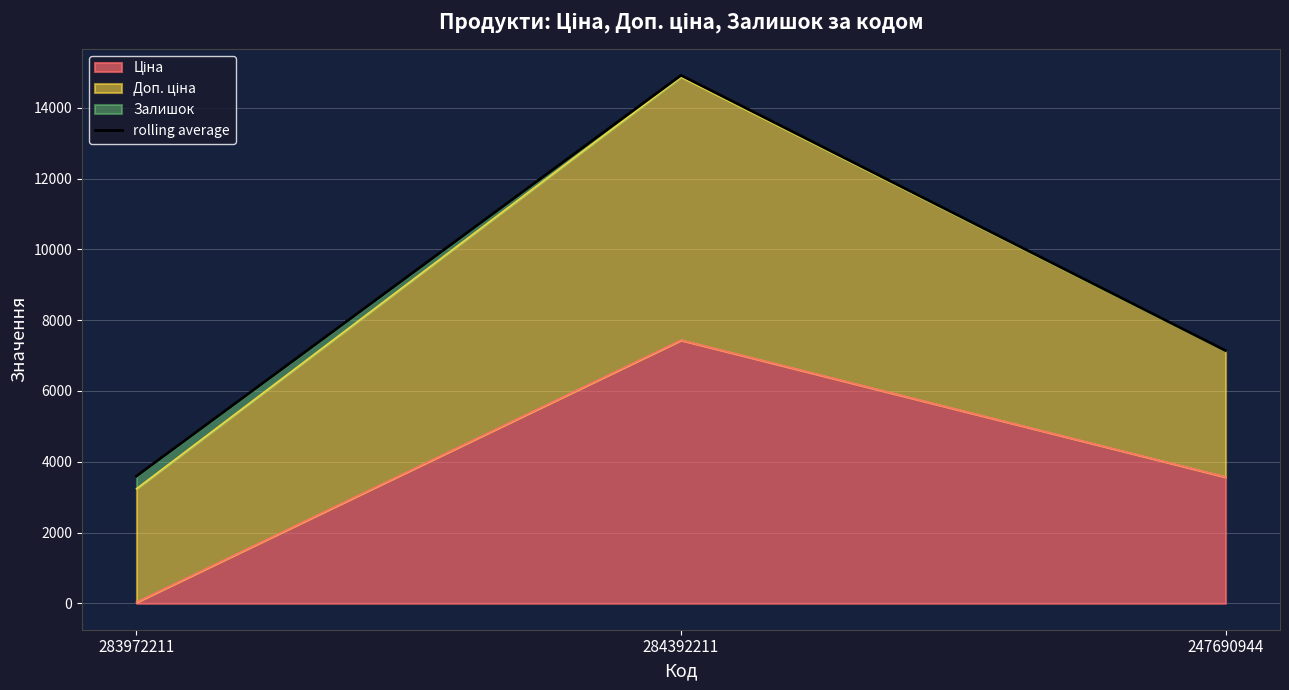

What is the label of the 1st point from the left?

283972211